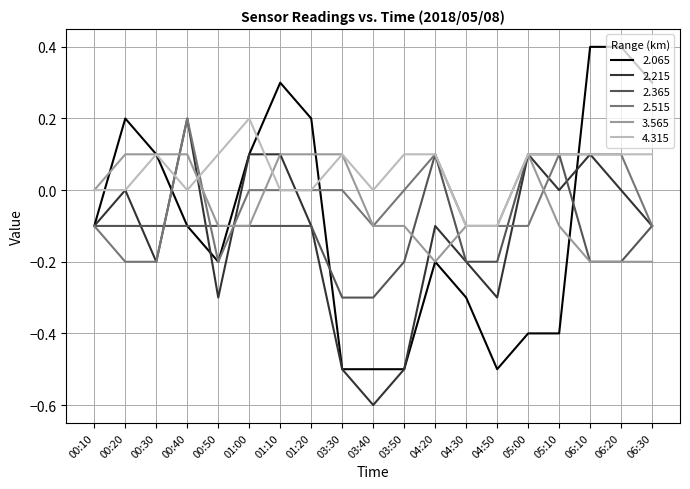

What is the total value across all series at 00:50?

-0.8